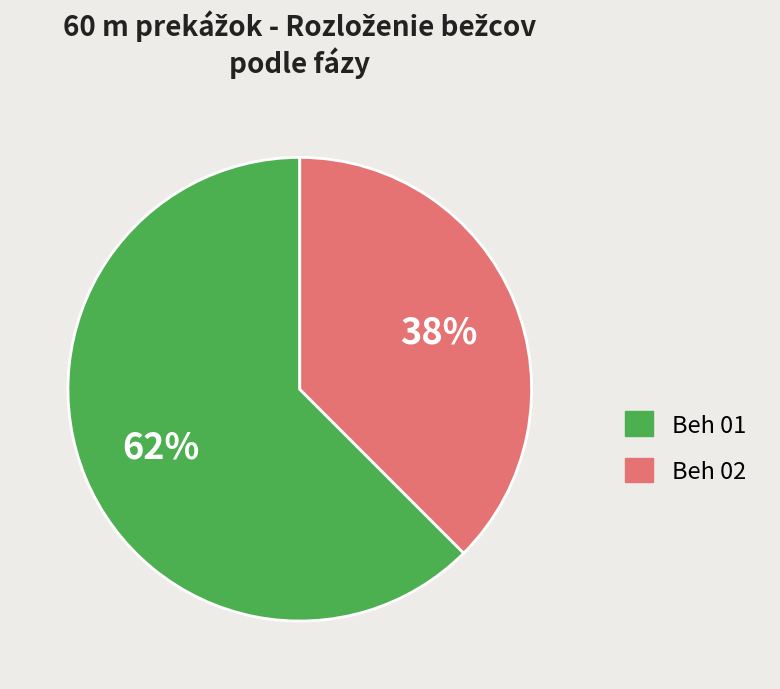

To the nearest percent, what portion does Beh 01 represent?

62%